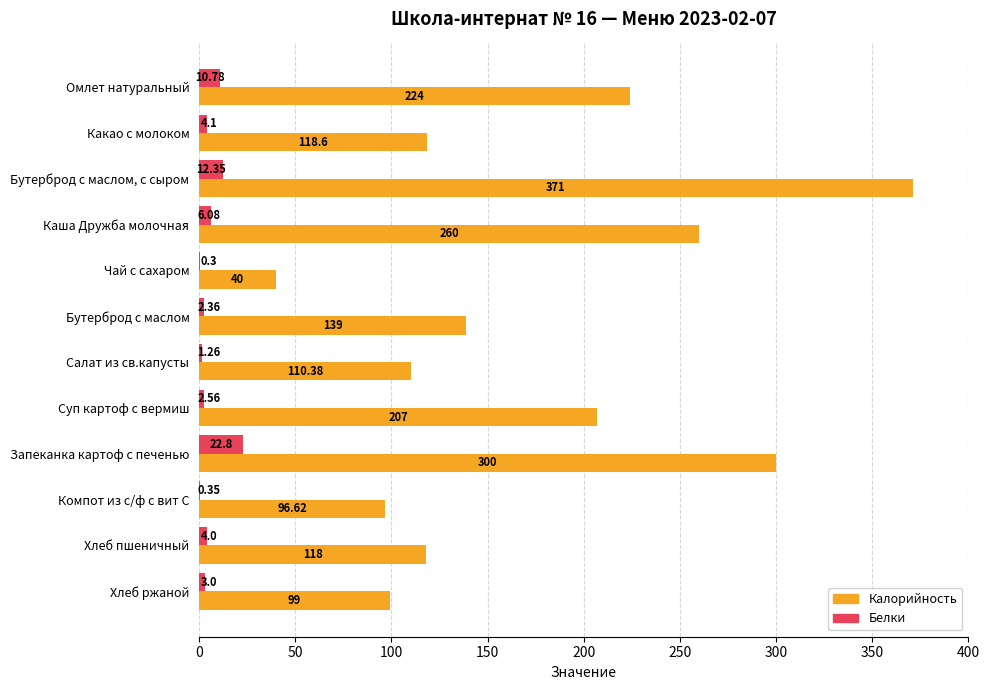

What is the total value across all series at Компот из с/ф с вит С?

97.0